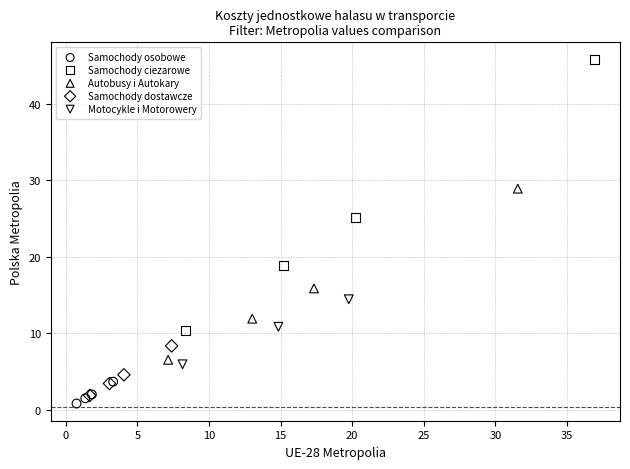

Which series contains the lowest Y value?

Samochody osobowe